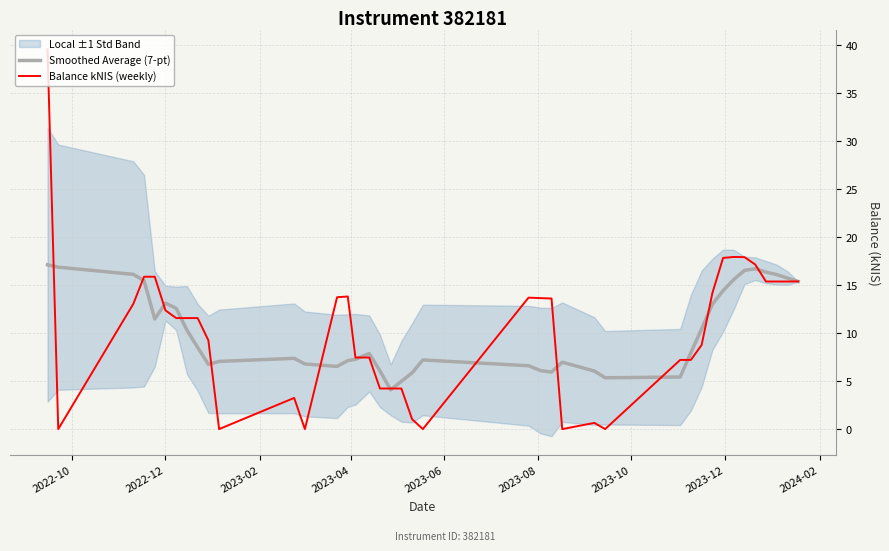

What is the average value of the Smoothed Average (7-pt) series?

10.2